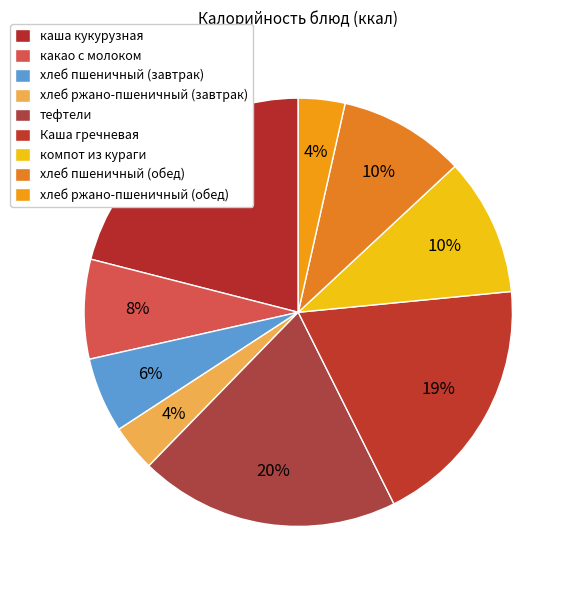

What is the change in value from какао с молоком to хлеб ржано-пшеничный (завтрак)?

-50.0